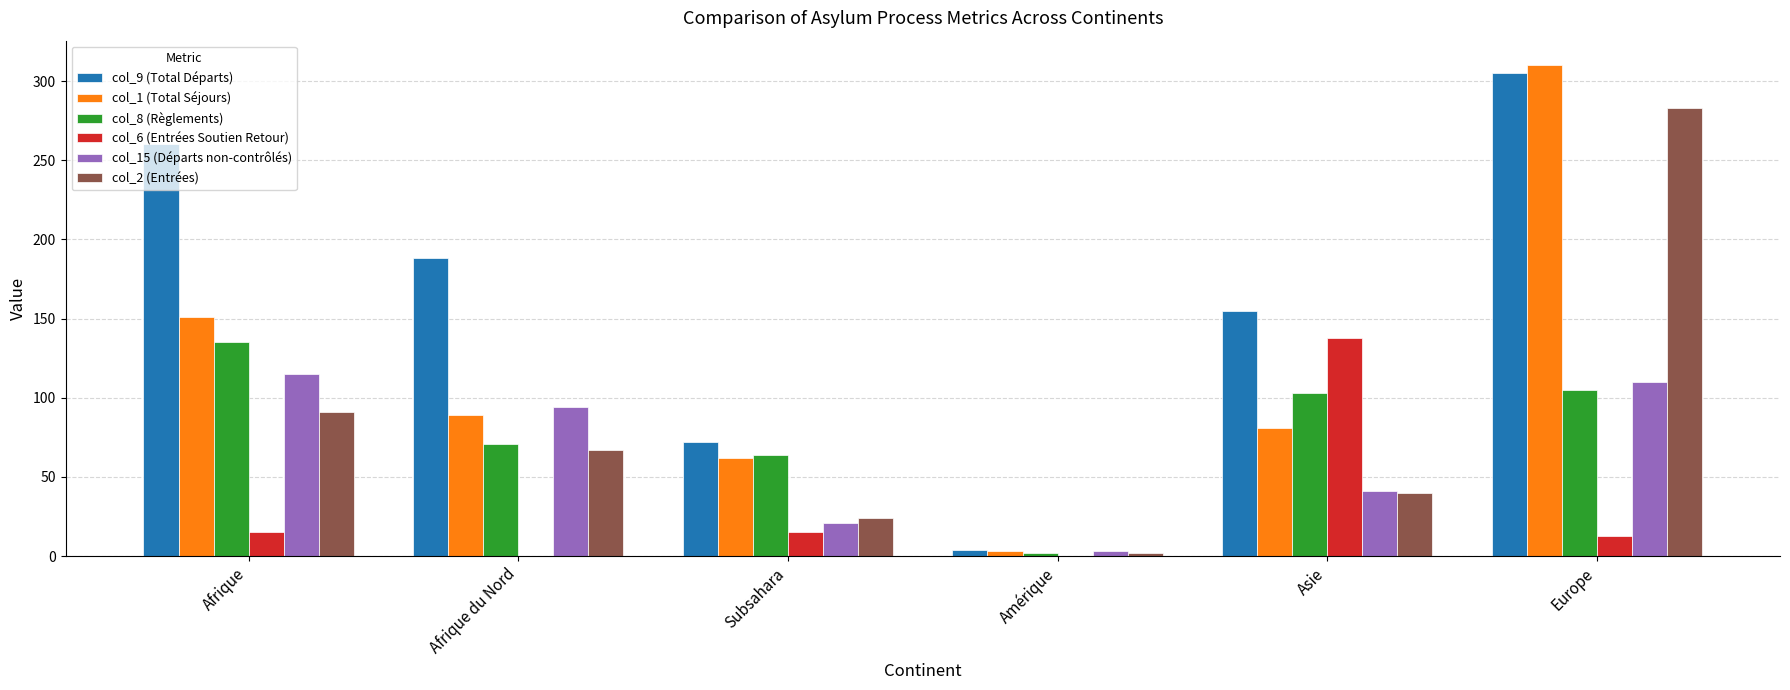

Which category has the highest value across all series?

Europe